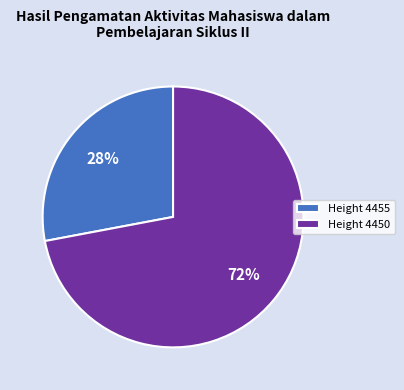

How many segments does this pie chart have?

2